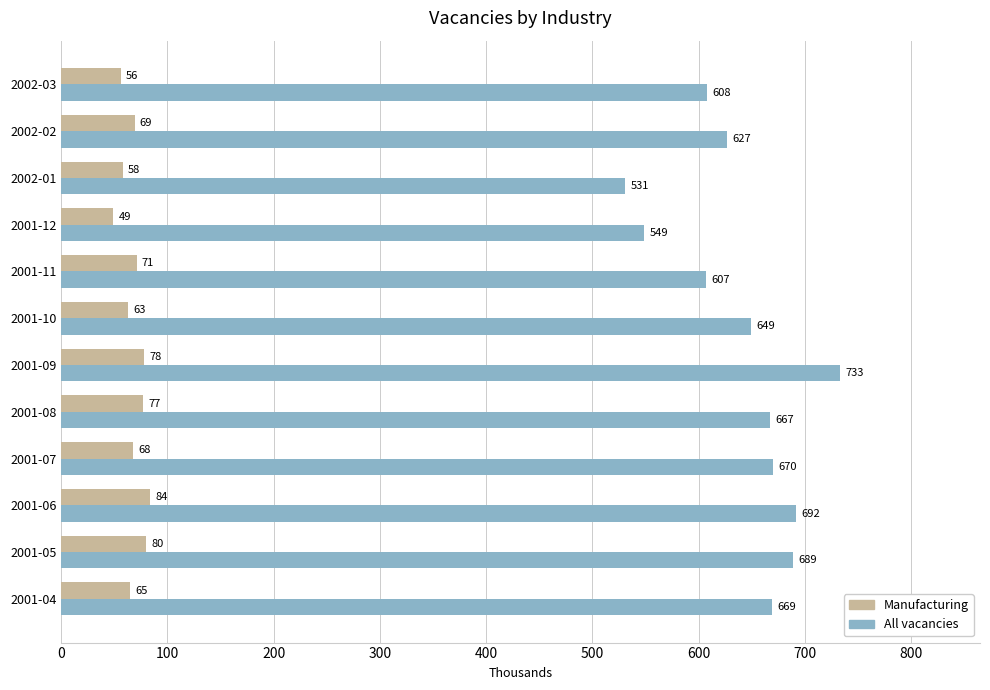

The value of Manufacturing at 2001-09 is 42. True or false?

False